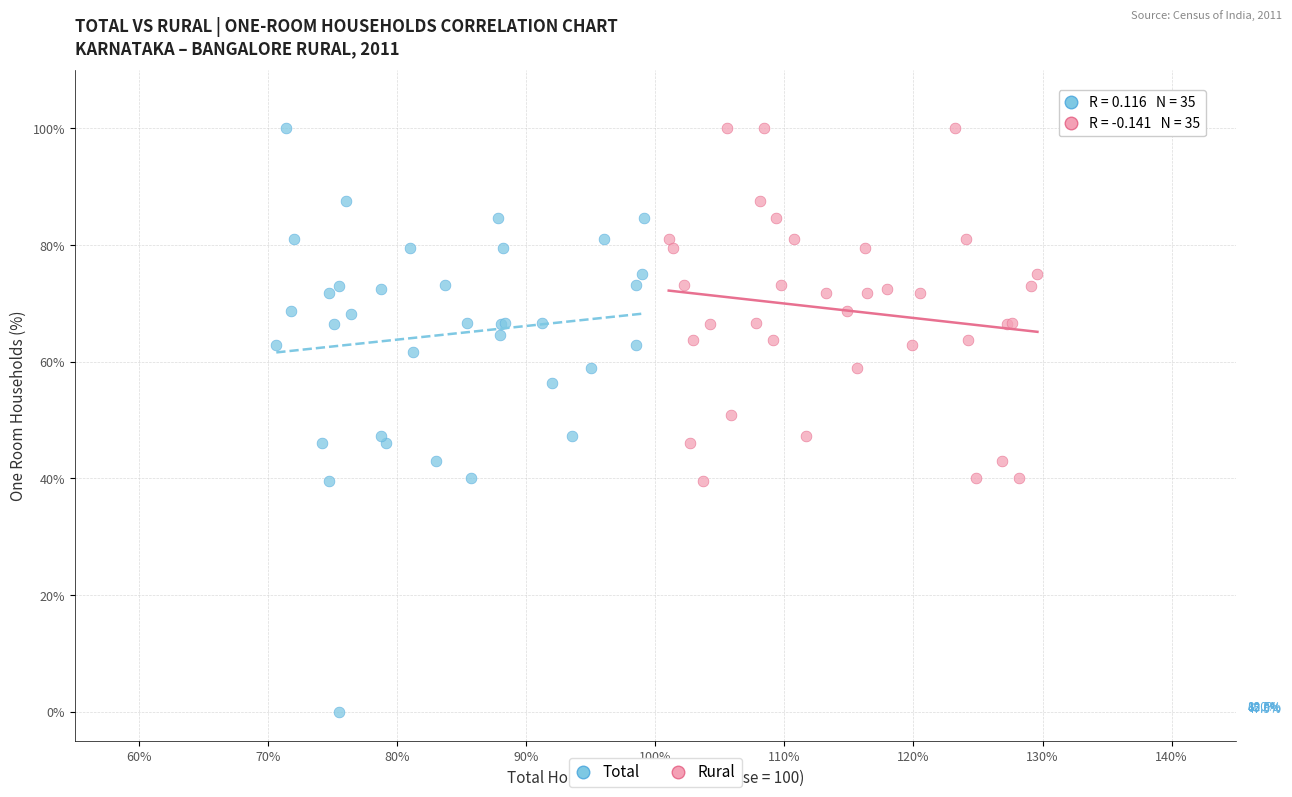

Which series has the largest Y range (max minus min)?

Total